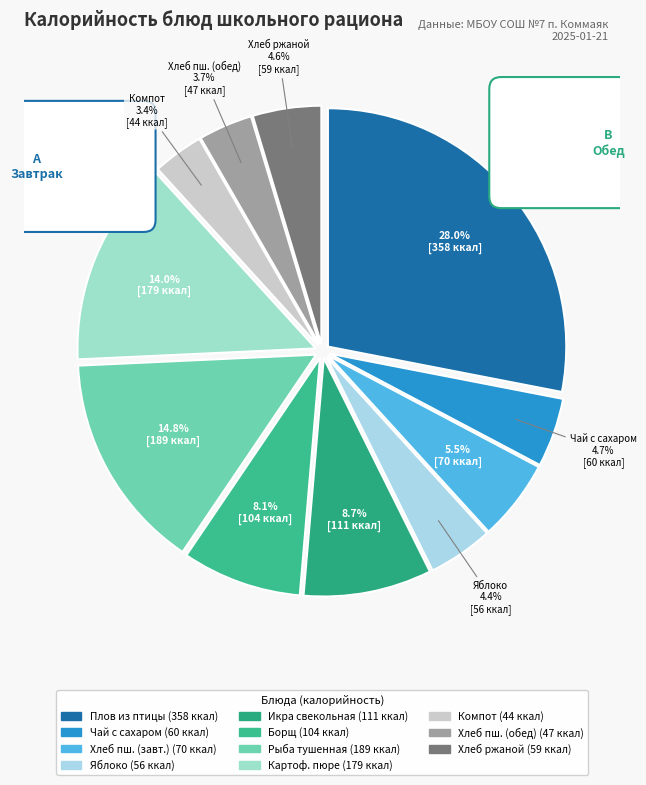

Does Картофельное пюре represent more than half of the total?

No